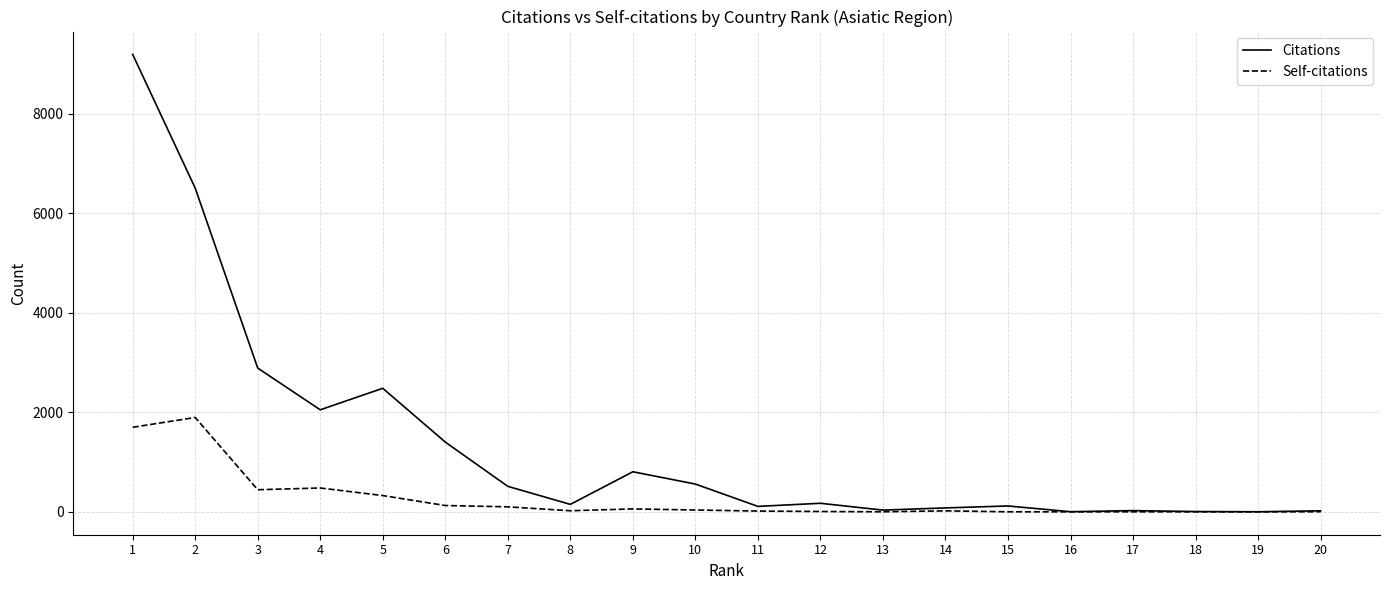

What is the maximum value shown in the chart?

9187